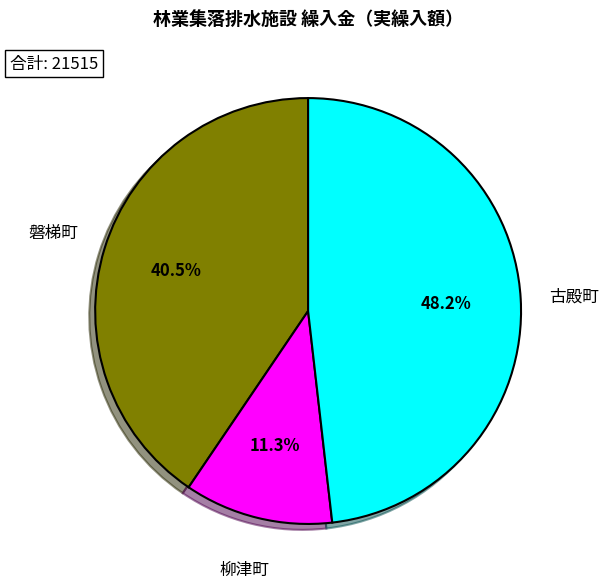

Approximately how many times larger is the value at 磐梯町 compared to 柳津町?

3.6